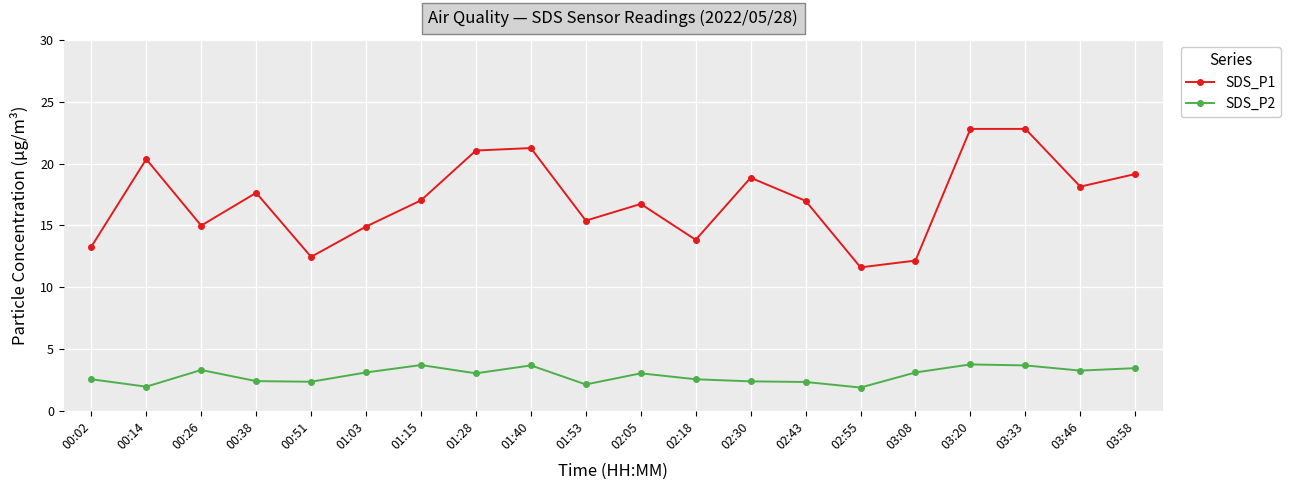

Is it true that SDS_P1 equals 19.1 at 03:58?

True